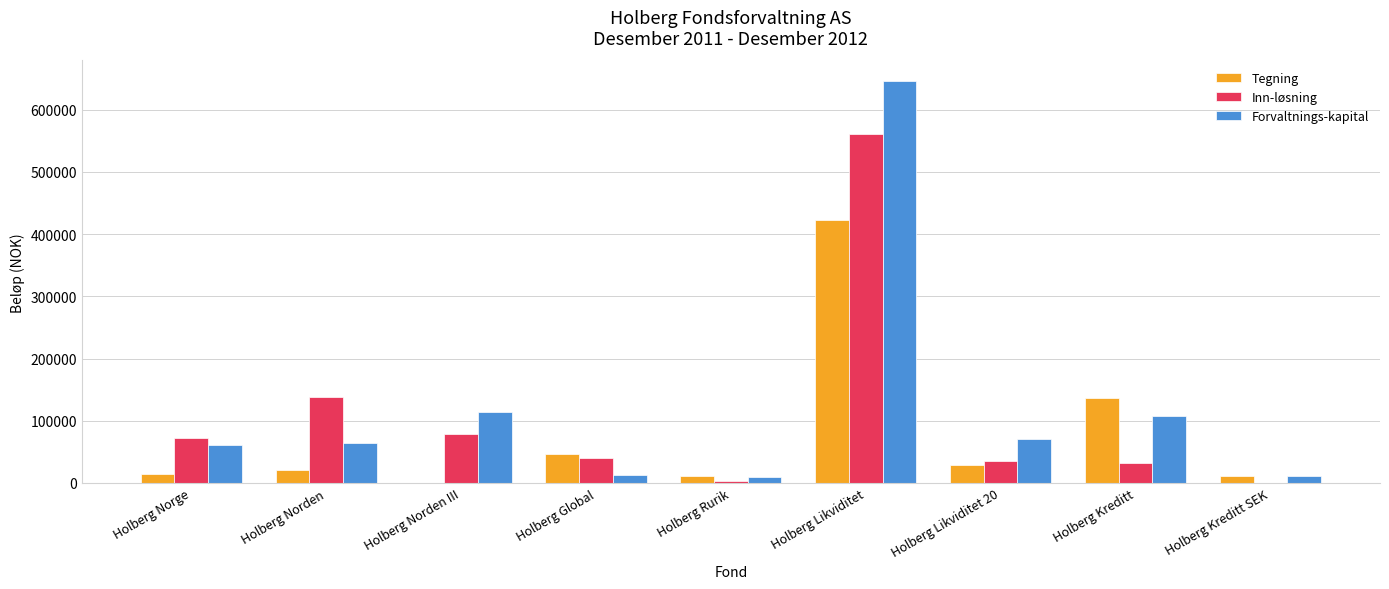

Between Holberg Likviditet and Holberg Kreditt SEK, which series saw the biggest shift?

Forvaltnings-kapital